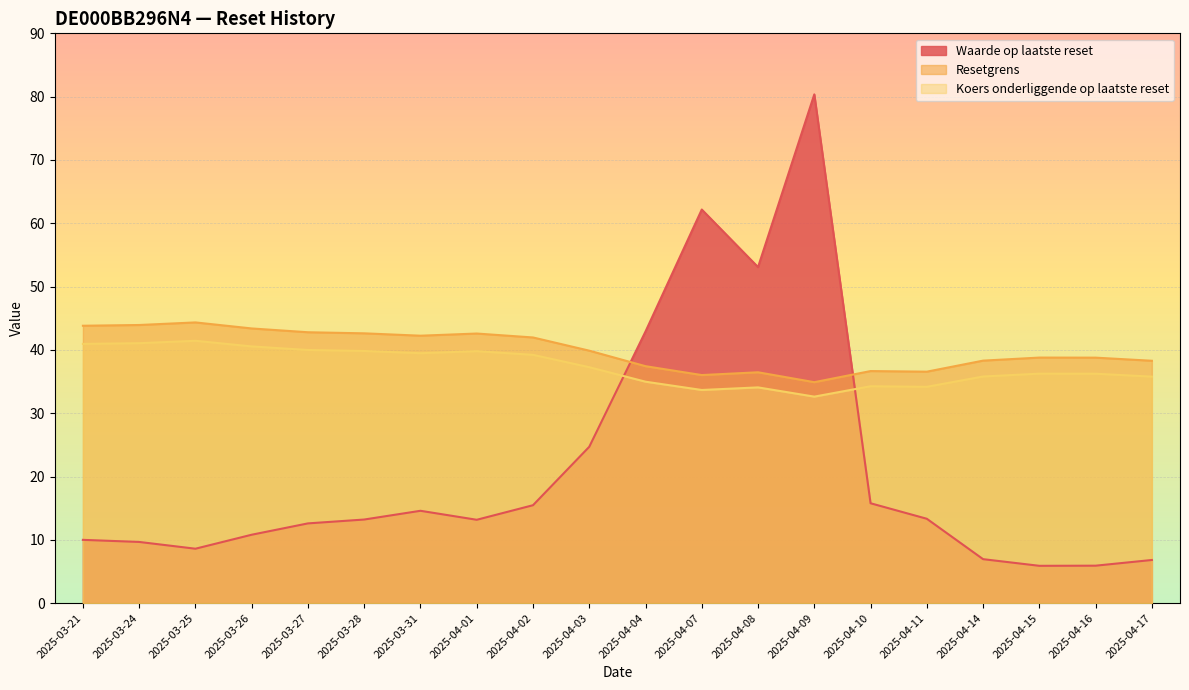

At which label does Waarde op laatste reset first exceed 13?

2025-03-28